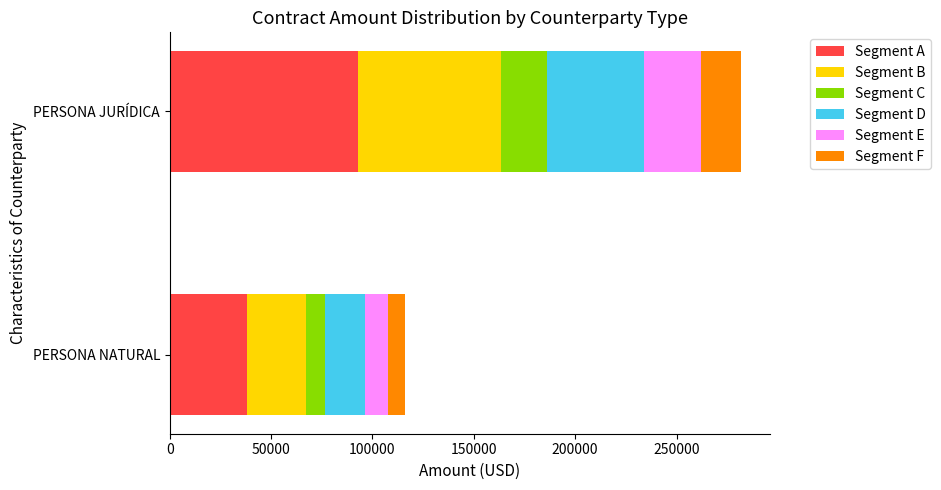

What is the sum of the Segment A values at PERSONA JURÍDICA and PERSONA NATURAL?

131282.8